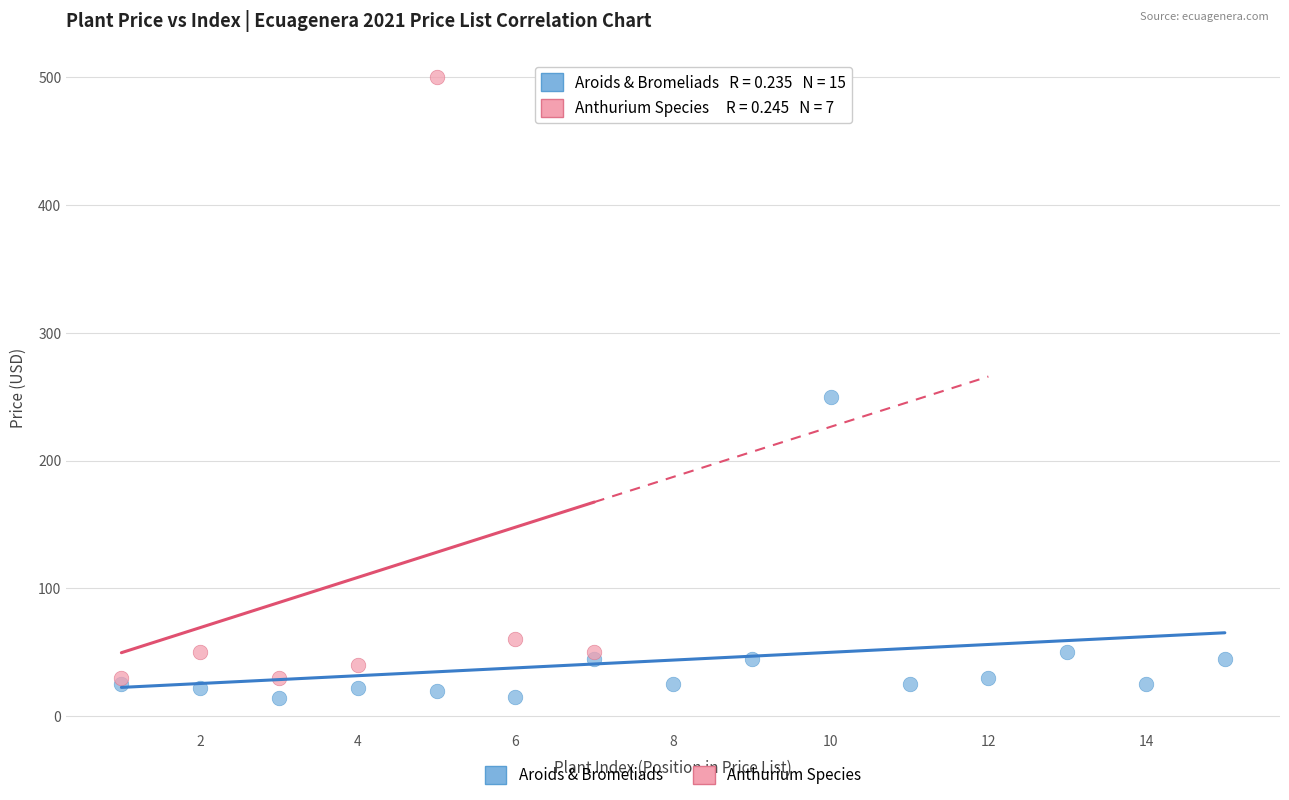

Which series contains the highest Y value?

Anthurium Species